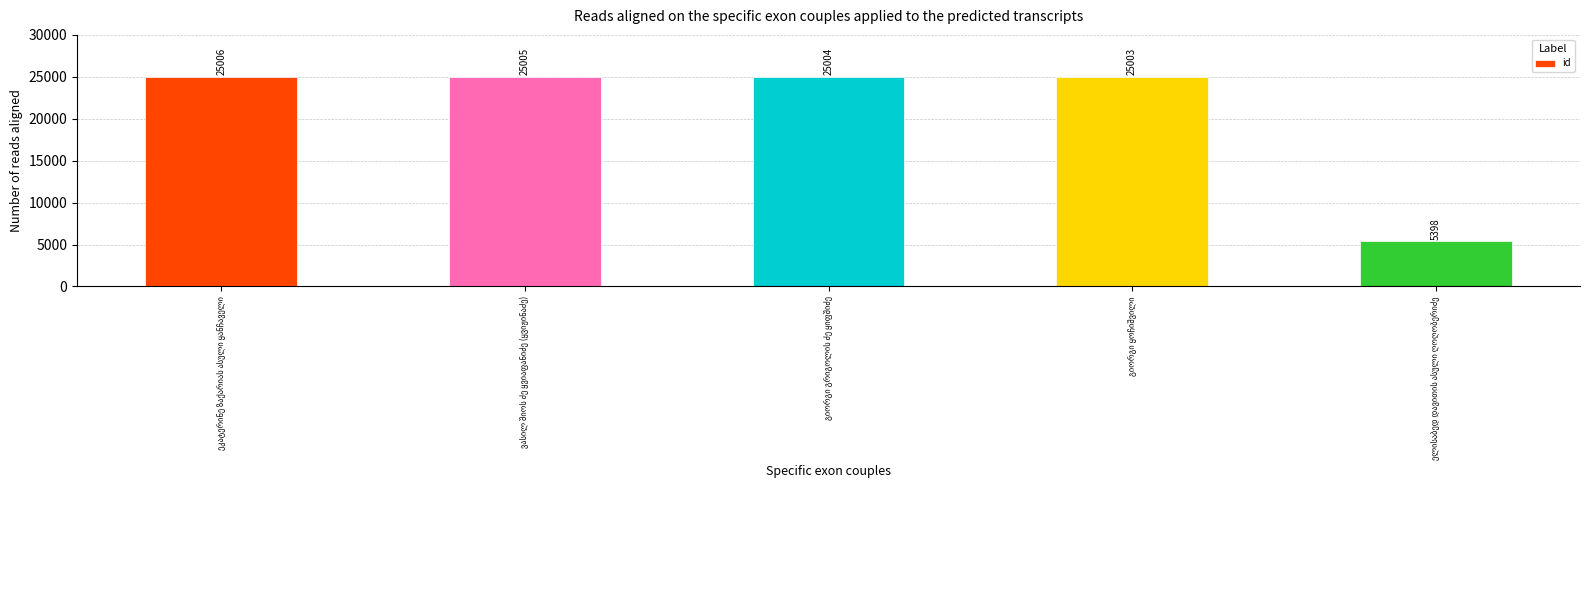

What is the value of the 2nd bar from the left?

25005